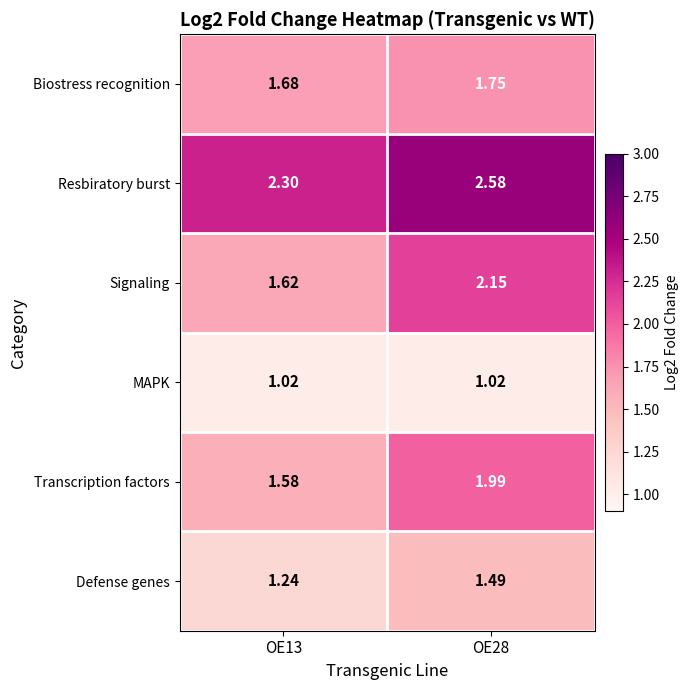

Which series changed the most between OE13 and OE28?

Signaling